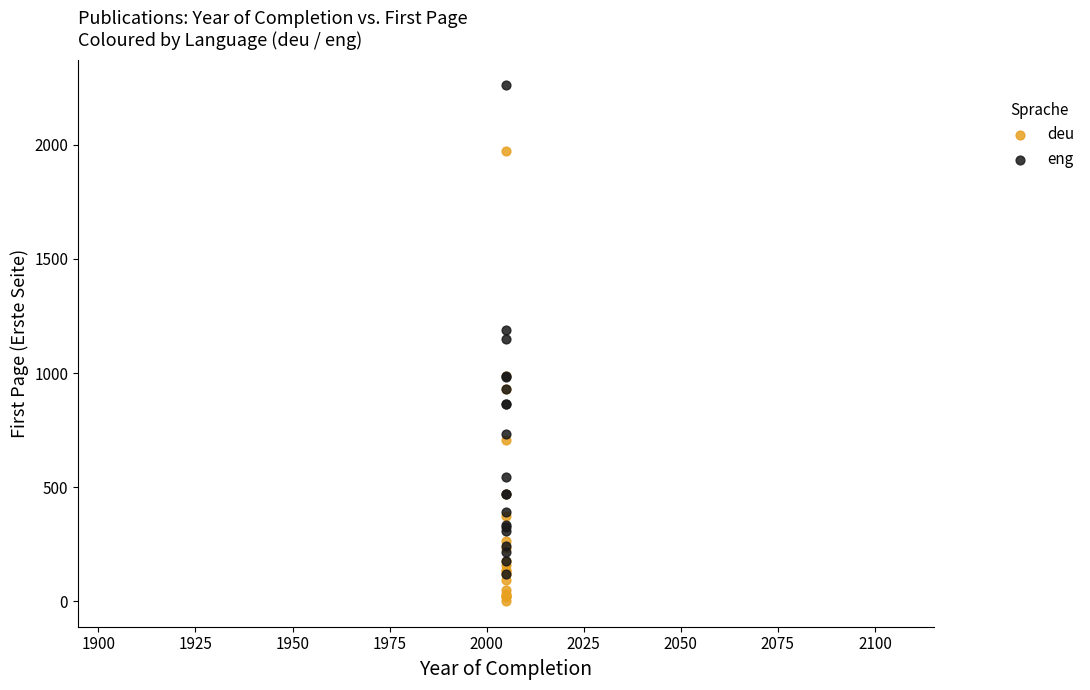

Which series contains the lowest Y value?

deu